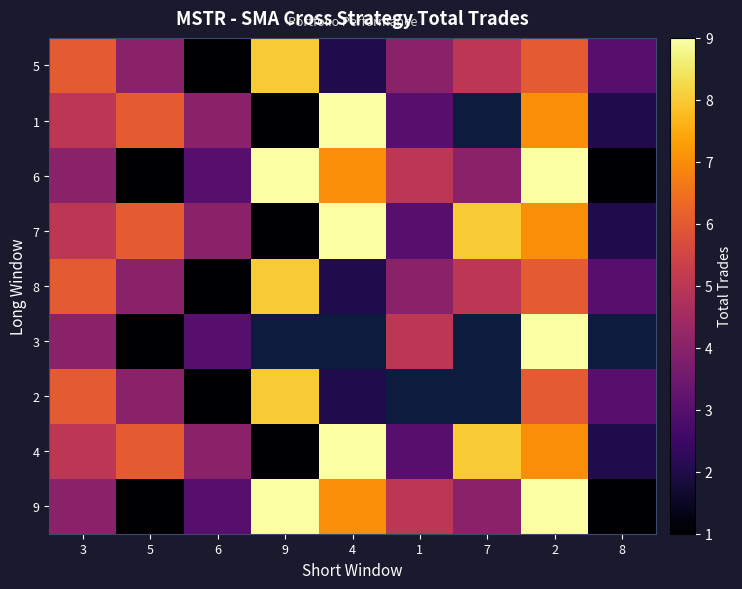

List the labels in order of 6 value, smallest first.

5, 8, 6, 3, 7, 1, 4, 9, 2